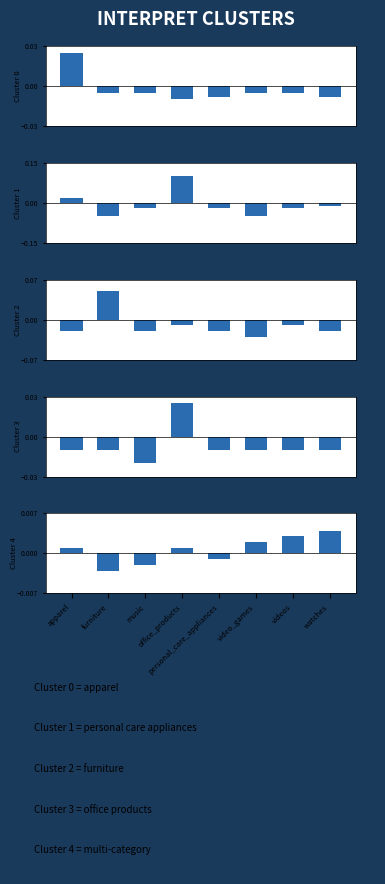

Is the value of Cluster 2 at apparel greater than the value of Cluster 4 at apparel?

No